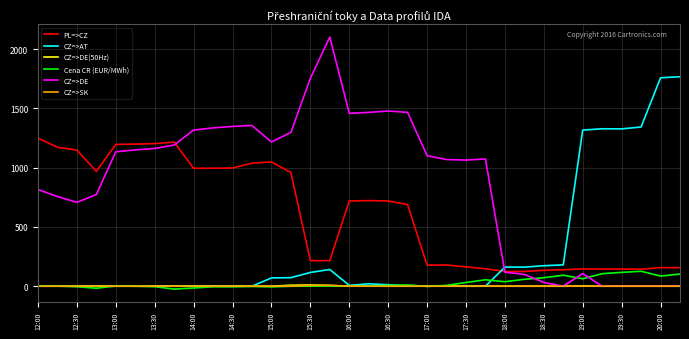

Is this an area chart (filled region under the line)?

No